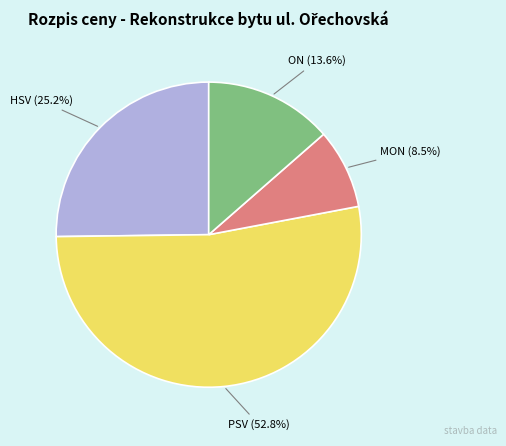

Rank the categories by value from highest to lowest.

PSV, HSV, ON, MON